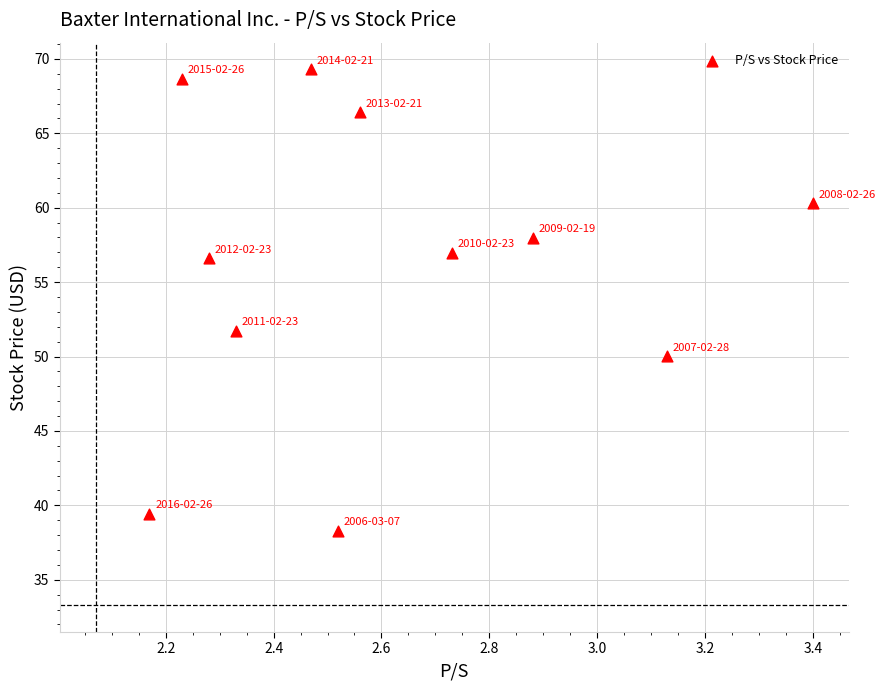

What is the range of Y values (max minus min)?

31.0